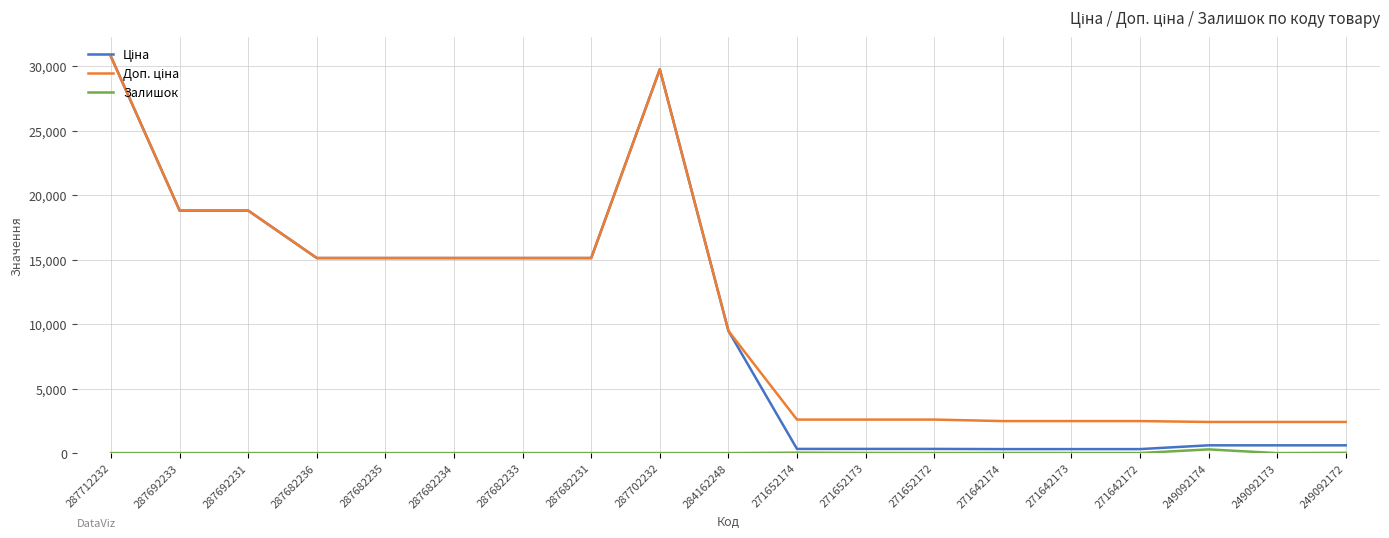

At which category is the sum across all series the highest?

287712232